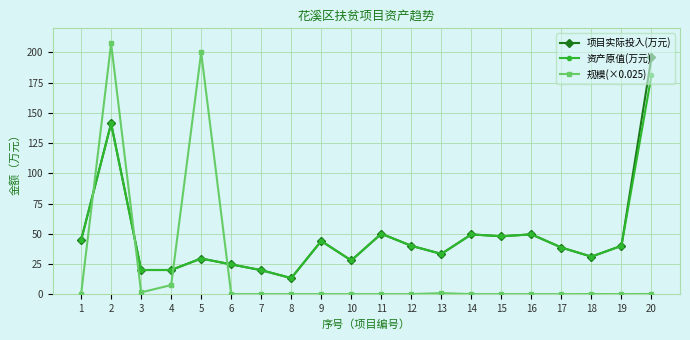

At which label does 资产原值(万元) reach its peak?

20